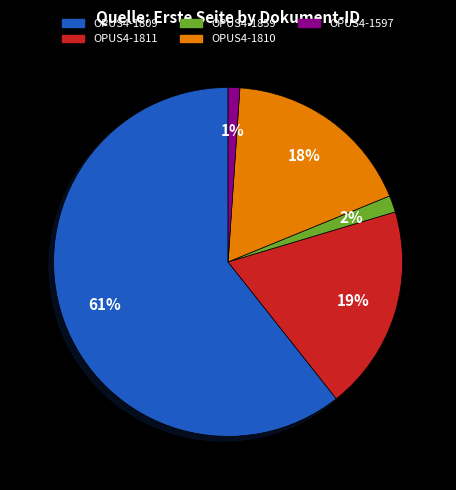

Between OPUS4-1810 and OPUS4-1811, which is larger?

OPUS4-1811